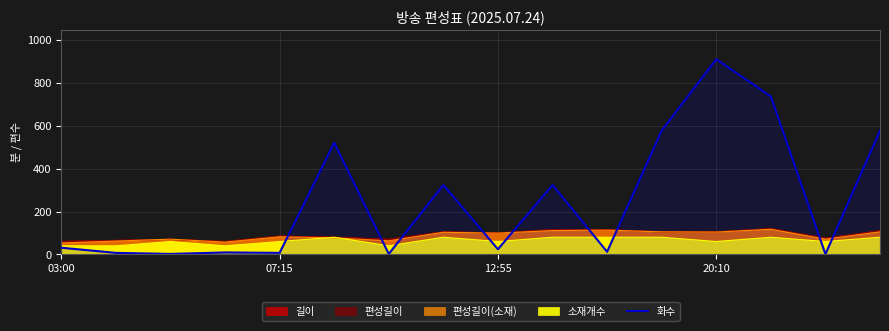

How many data points does each series have?

16